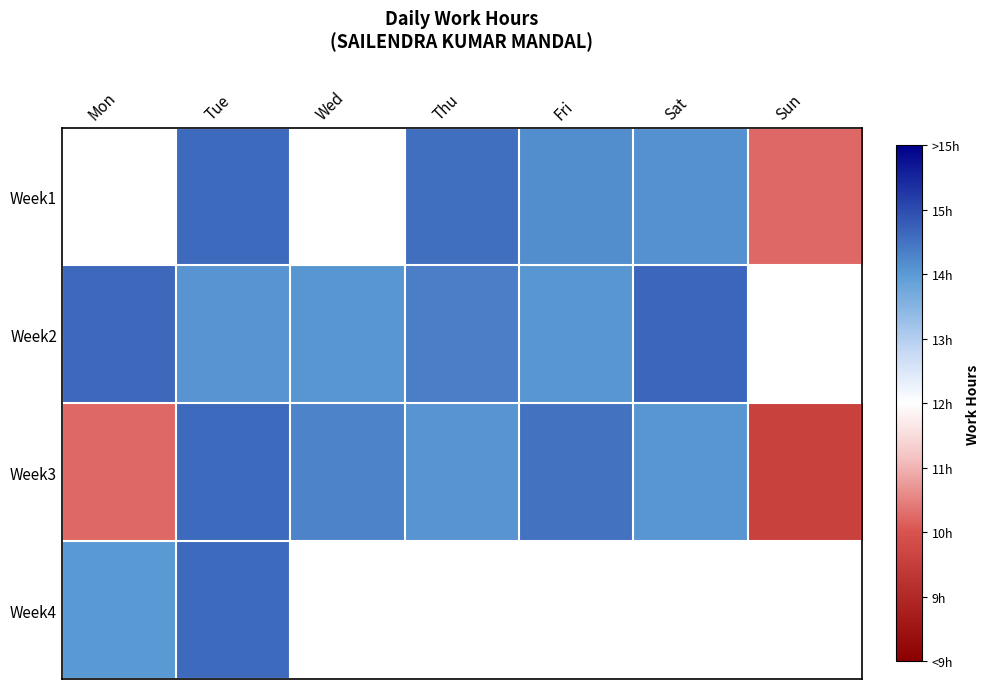

Is the value of Week4 at Tue greater than the value of Week1 at Mon?

No